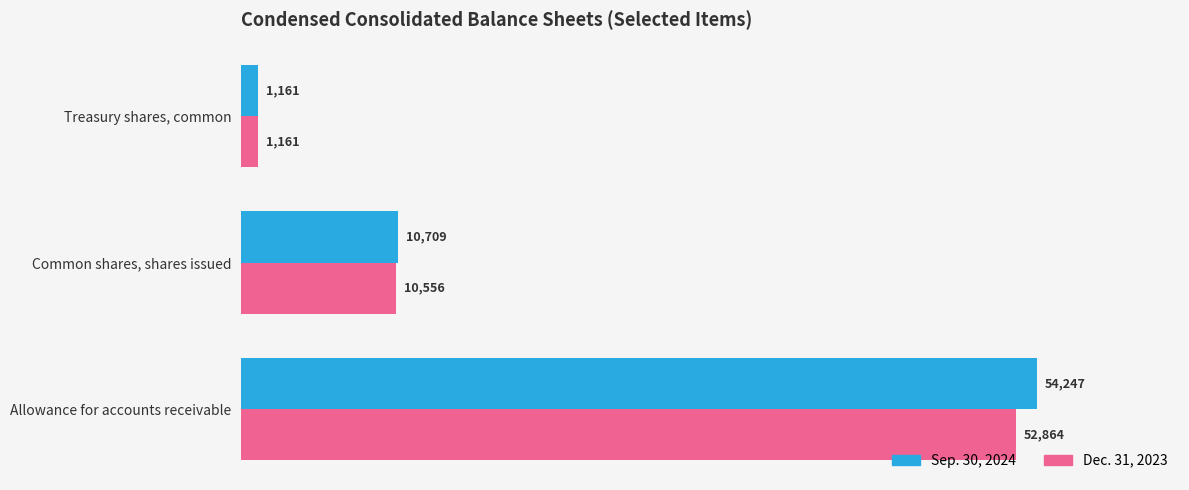

At which category does the chart reach its minimum across all series?

Treasury shares, common